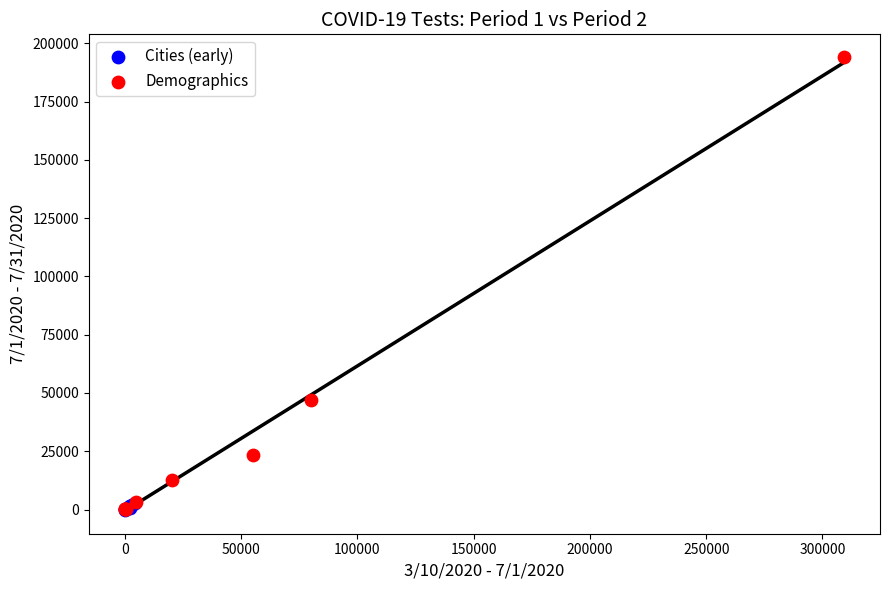

What are all the series names shown in the legend?

Cities (early), Demographics